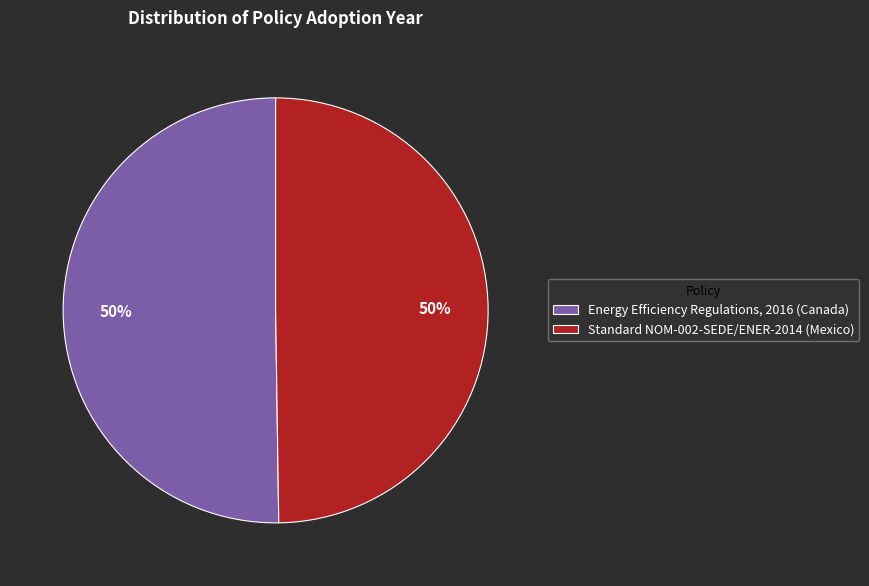

Is the sum of Energy Efficiency Regulations, 2016 (Canada) and Standard NOM-002-SEDE/ENER-2014 (Mexico) greater than half?

Yes